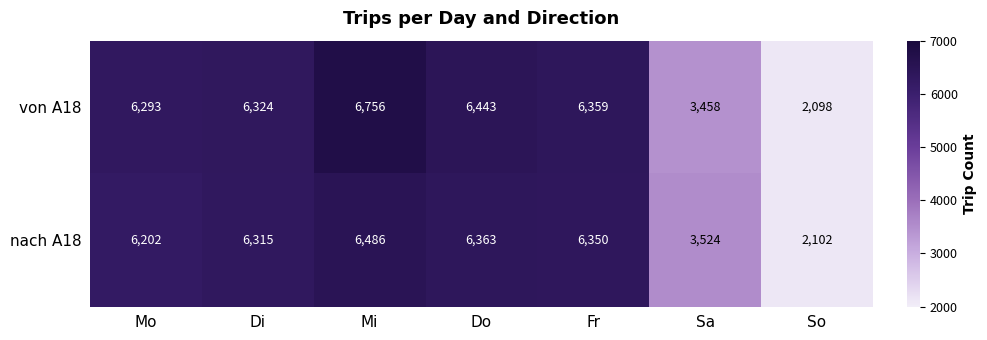

Reading left to right, transcribe all the data shown in this chart.

von A18: Mo=6293	Di=6324	Mi=6756	Do=6443	Fr=6359	Sa=3458	So=2098
nach A18: Mo=6202	Di=6315	Mi=6486	Do=6363	Fr=6350	Sa=3524	So=2102